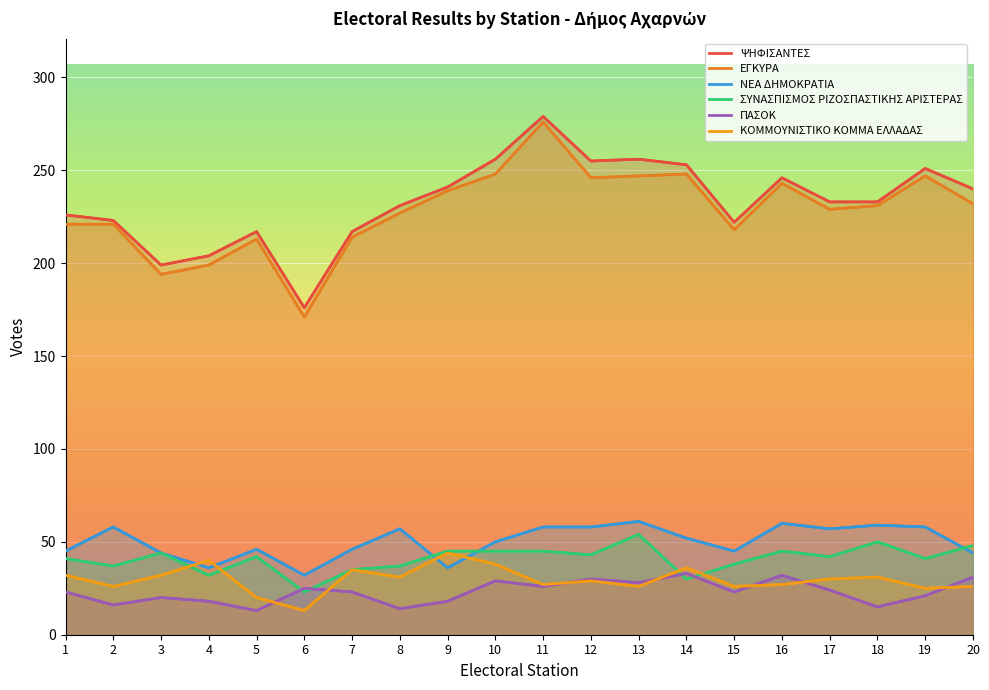

What is the average value of the ΨΗΦΙΣΑΝΤΕΣ series?

233